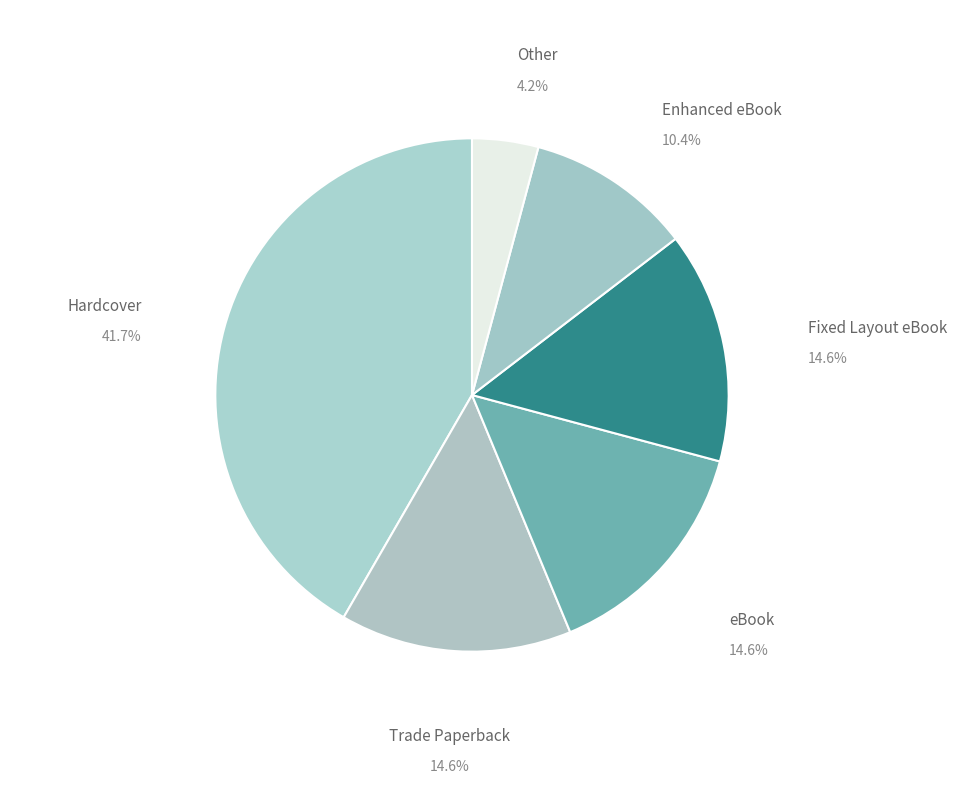

To the nearest percent, what is the average slice percentage?

17%